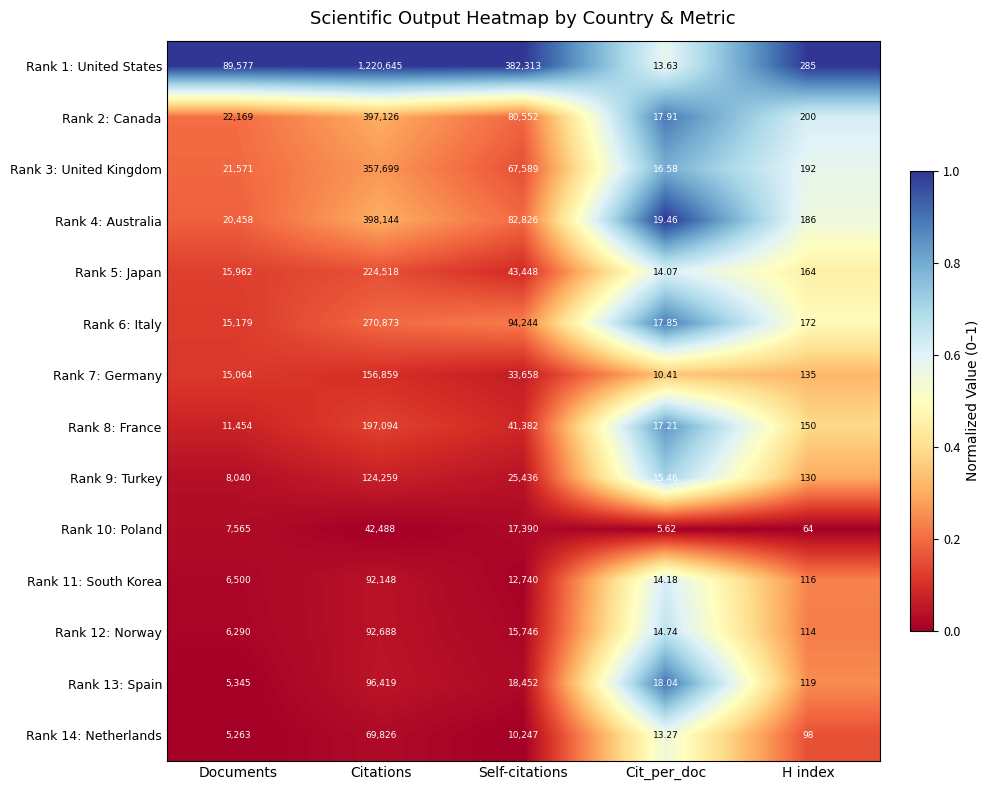

At which category does the chart reach its peak across all series?

Citations